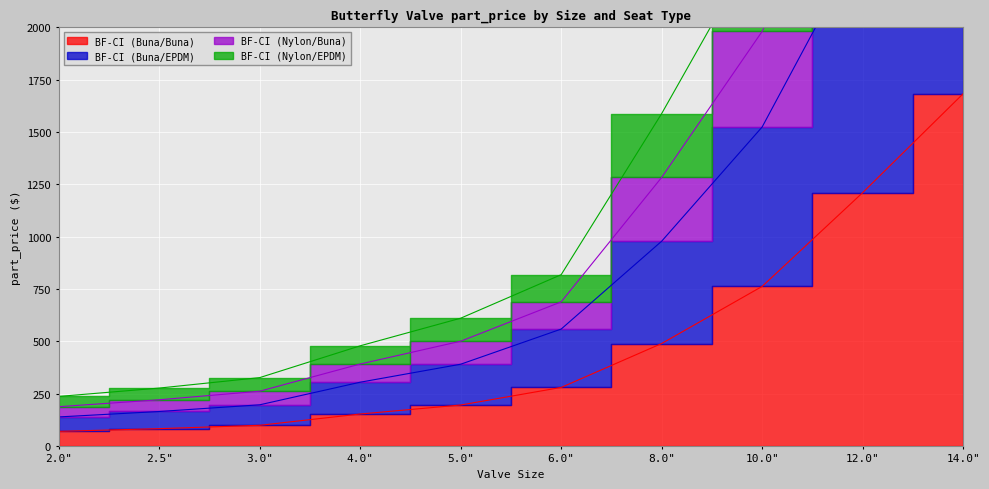

True or false: BF-CI (Nylon/EPDM) and BF-CI (Nylon/Buna) cross at least once.

False